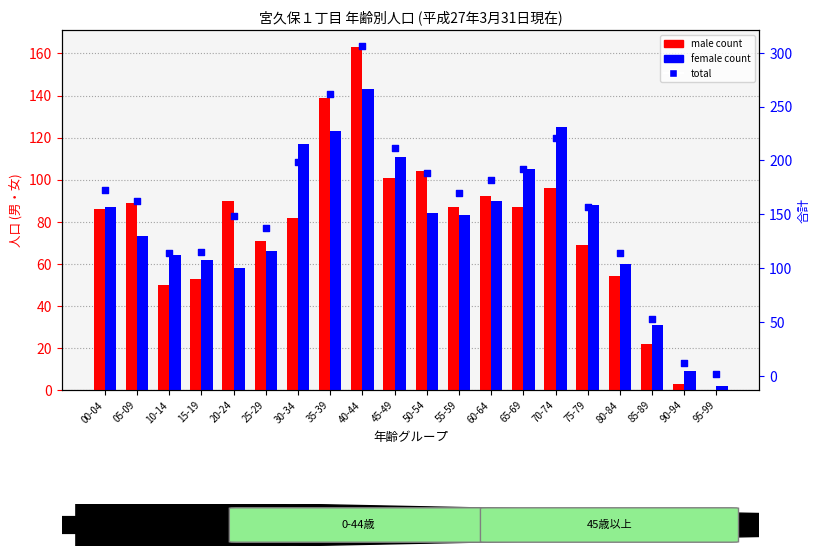

Which series reaches the minimum Y coordinate?

male